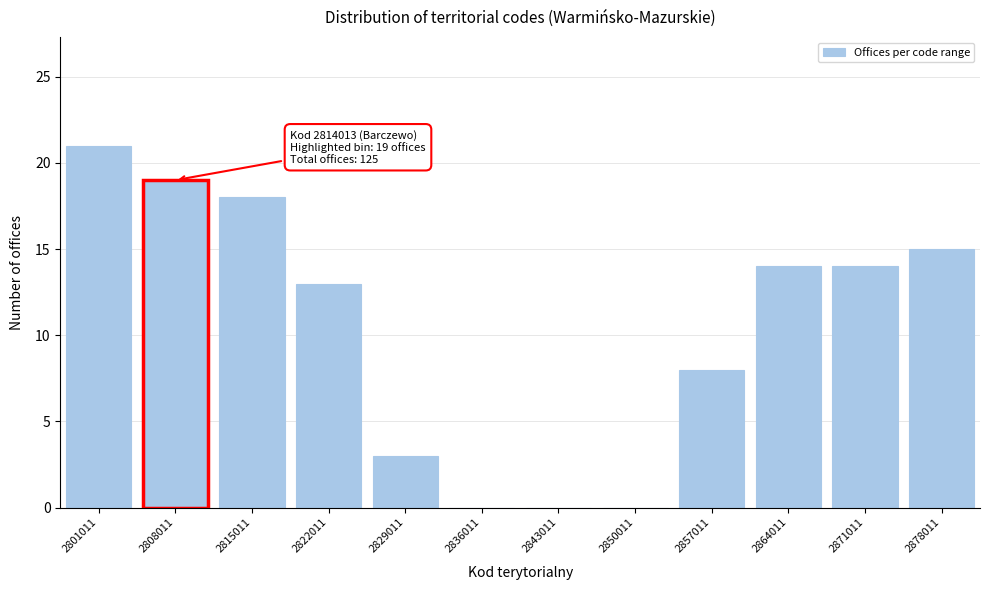

Reading right to left, transcribe all the data shown in this chart.

2878011=15	2871011=14	2864011=14	2857011=8	2850011=0	2843011=0	2836011=0	2829011=3	2822011=13	2815011=18	2808011=19	2801011=21